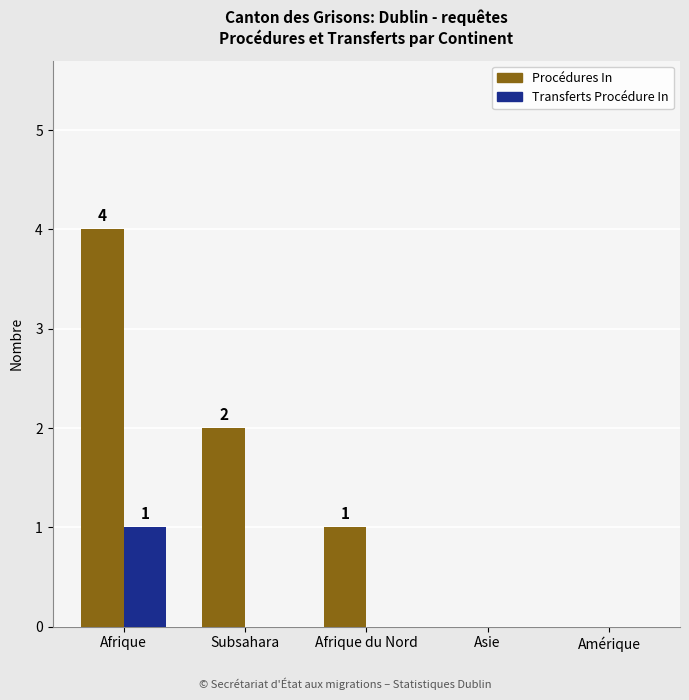

Which series changed the most between Afrique du Nord and Asie?

Procédures In